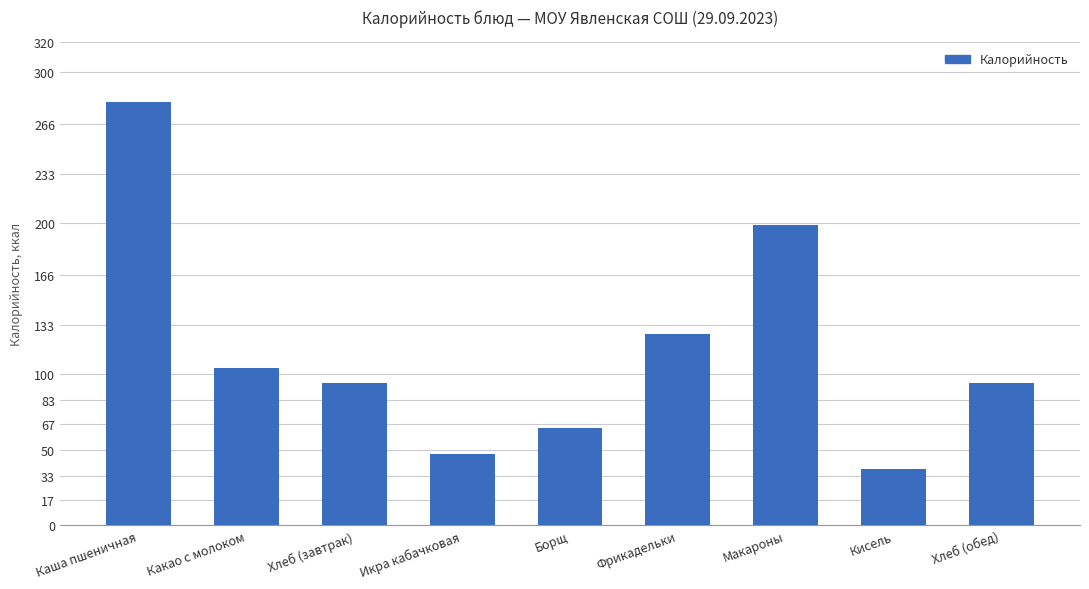

What is the label of the 4th bar from the right?

Фрикадельки